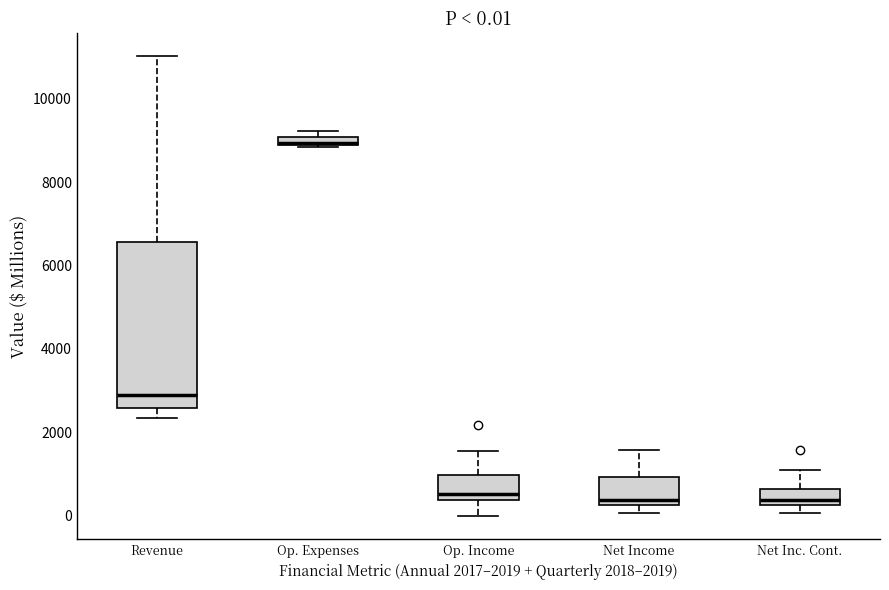

Which box is the tallest, from its lower edge to its upper edge?

Revenue